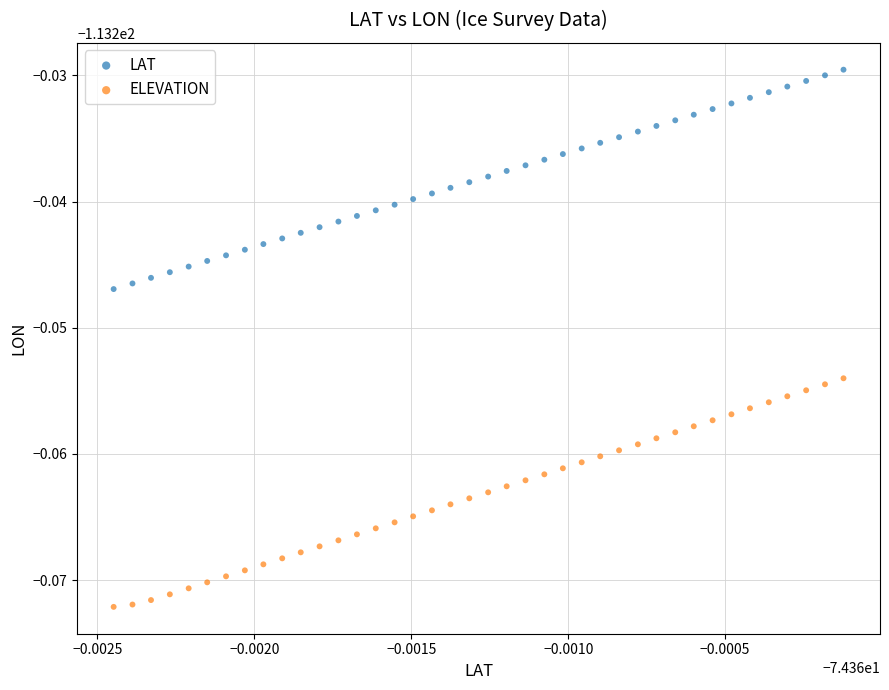

Which series has the largest Y range (max minus min)?

ELEVATION